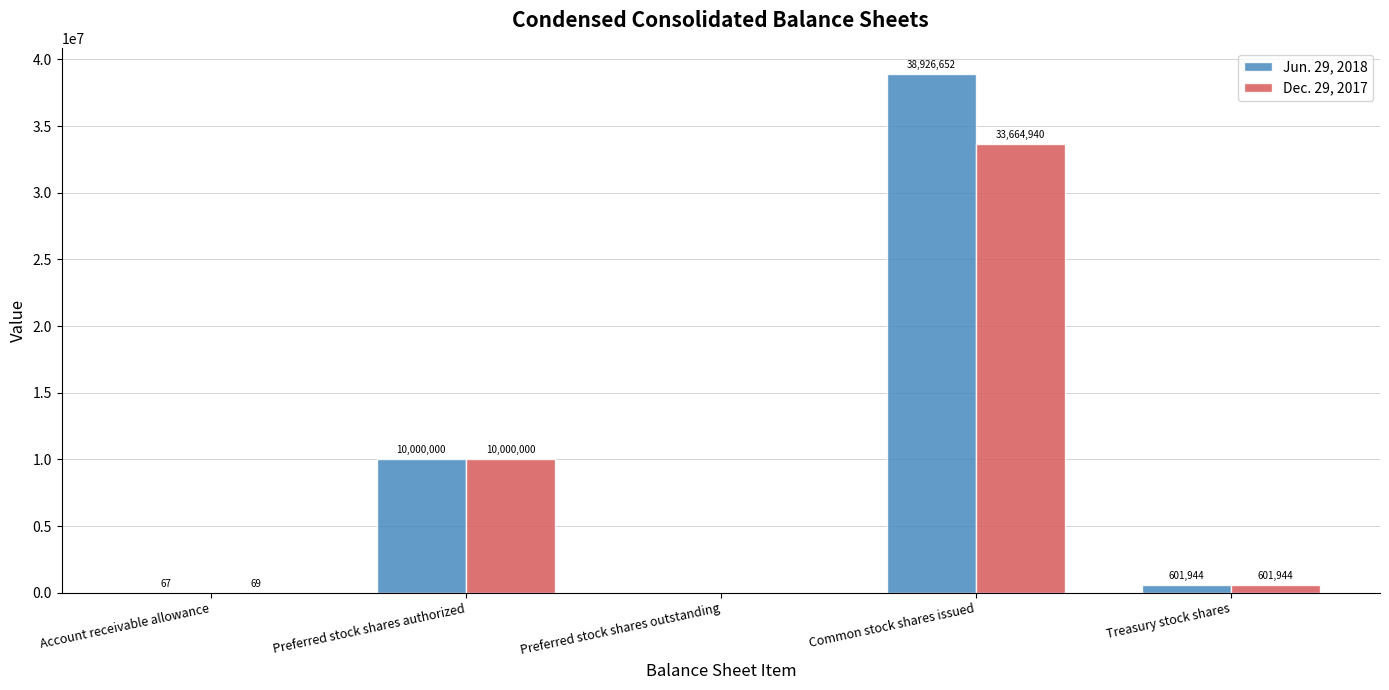

At which label does Jun. 29, 2018 reach its peak?

Common stock shares issued